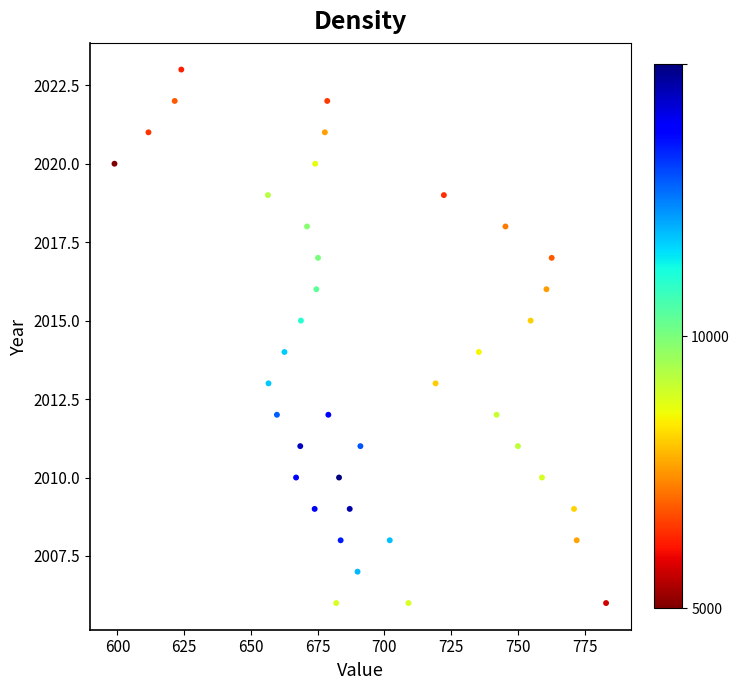

What is the range of Y values (max minus min)?

17